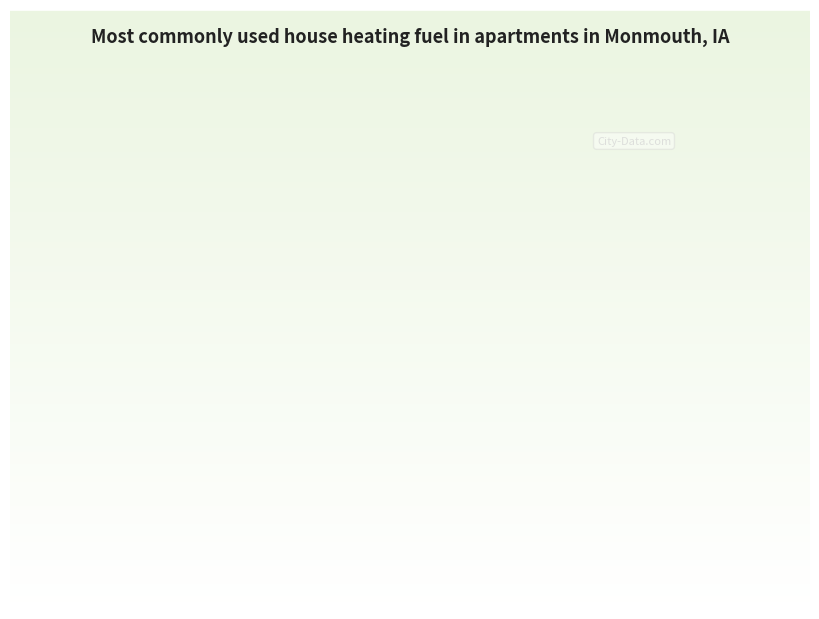

Is there any slice that represents more than half of the pie?

No